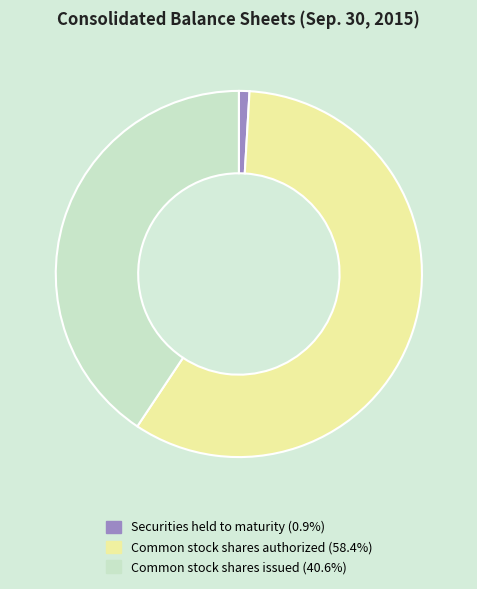

Rank the categories by value from highest to lowest.

Common stock shares authorized, Common stock shares issued, Securities held to maturity